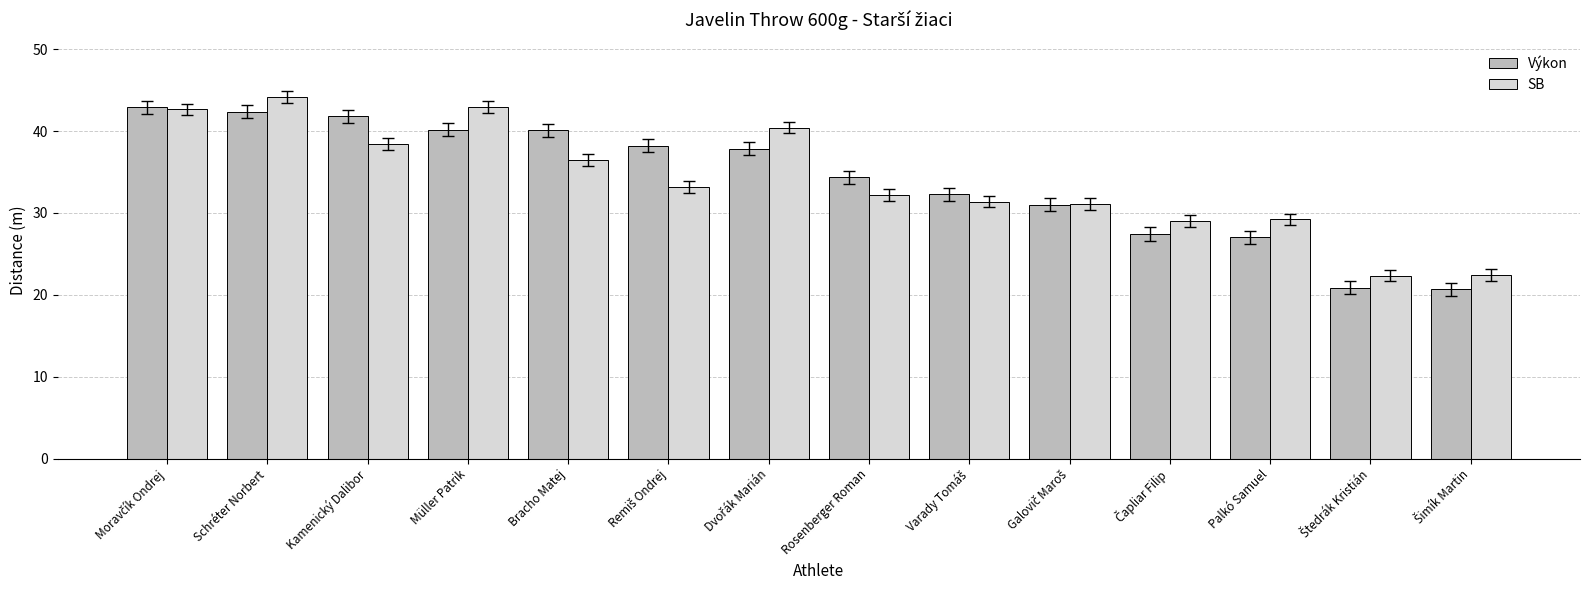

What is the smallest value displayed?

20.7